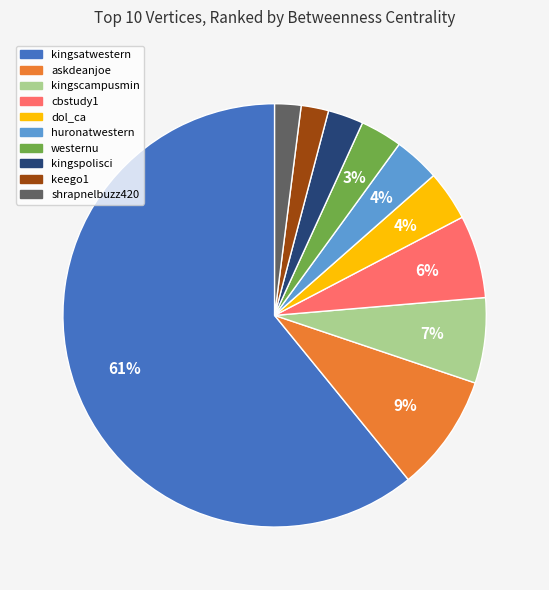

Which slice is the largest?

kingsatwestern